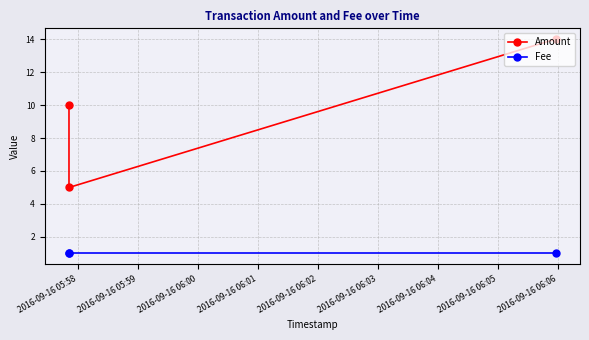

Between 2016-09-16 05:58 and 2016-09-16 06:00, which series saw the biggest shift?

Amount